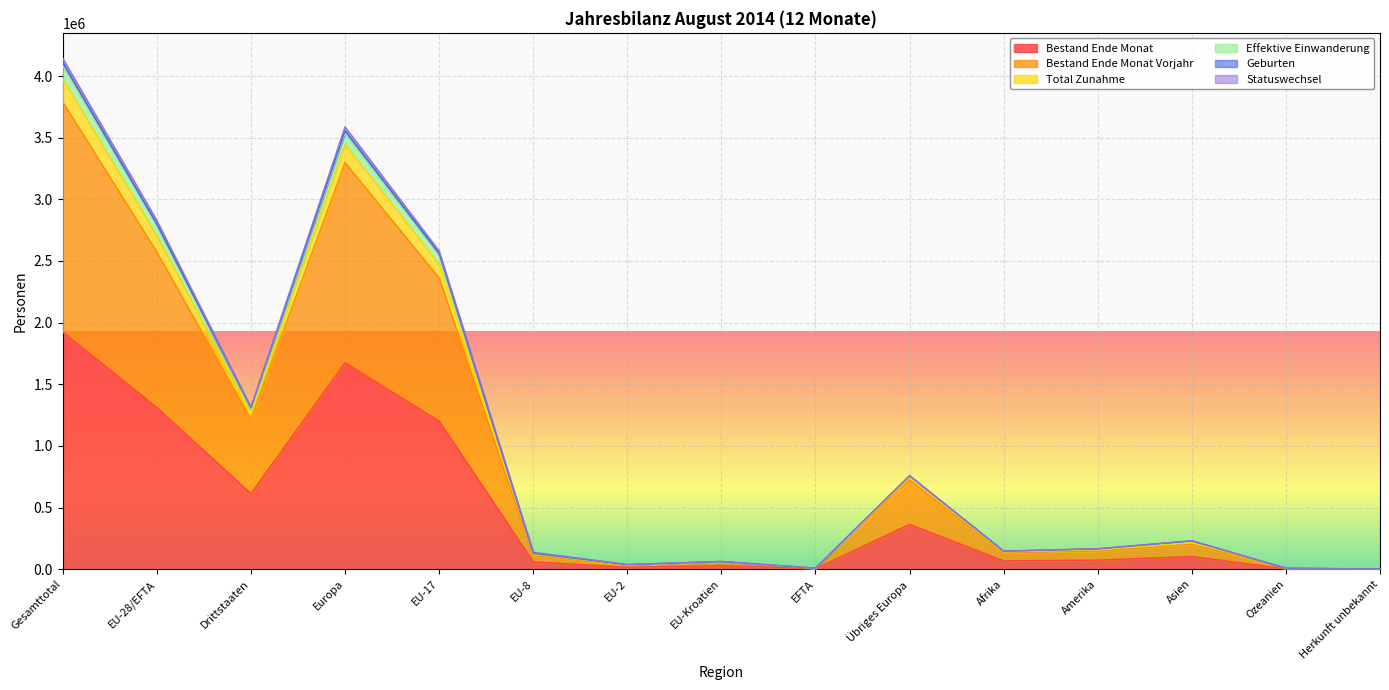

The Bestand Ende Monat series shows 6700 at EFTA. True or false?

False